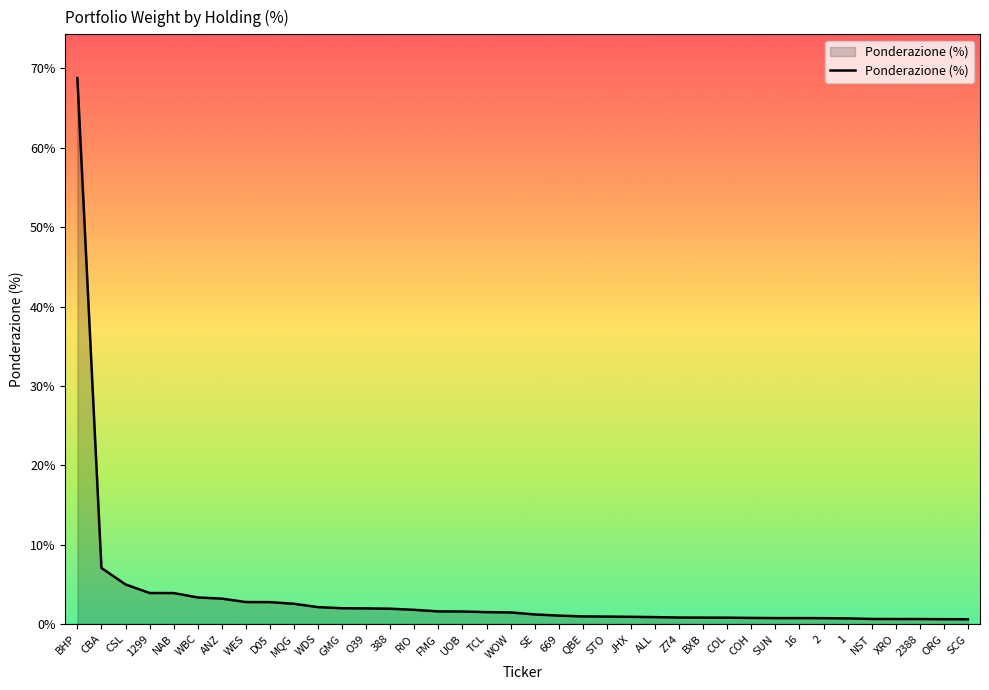

The chart shows a value of 68.8 at BHP. True or false?

True